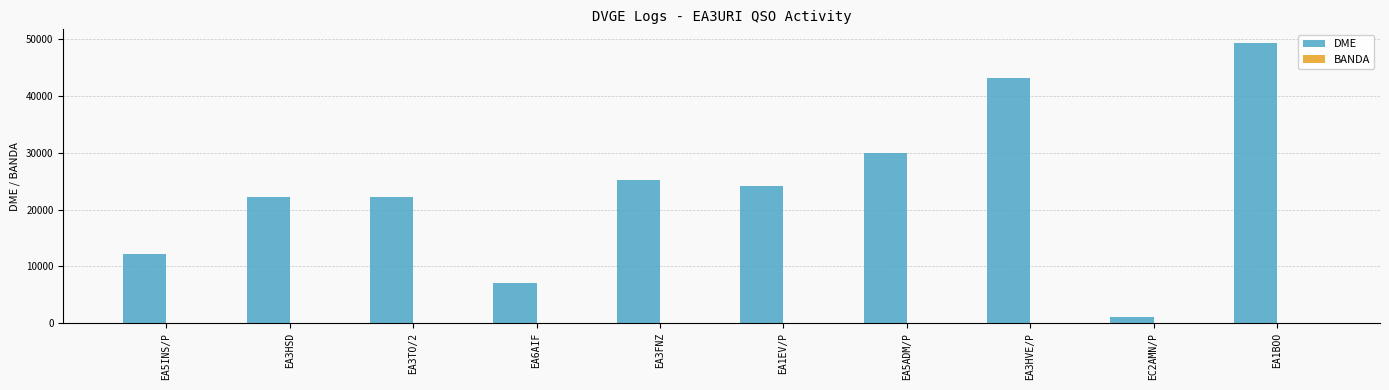

How many groups of bars are there?

10